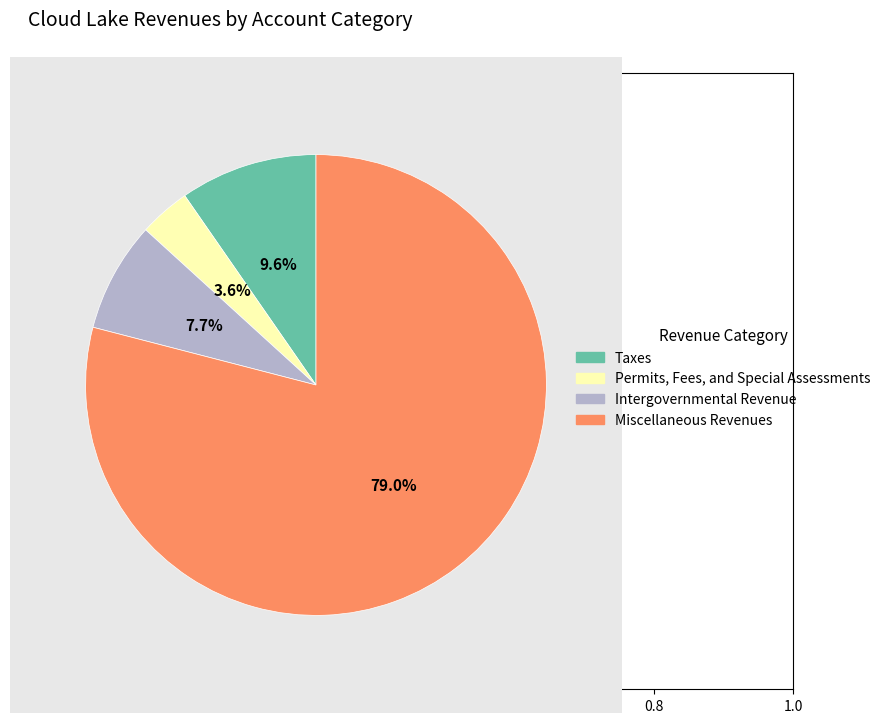

Which category has the smallest portion of the pie?

Permits, Fees, and Special Assessments